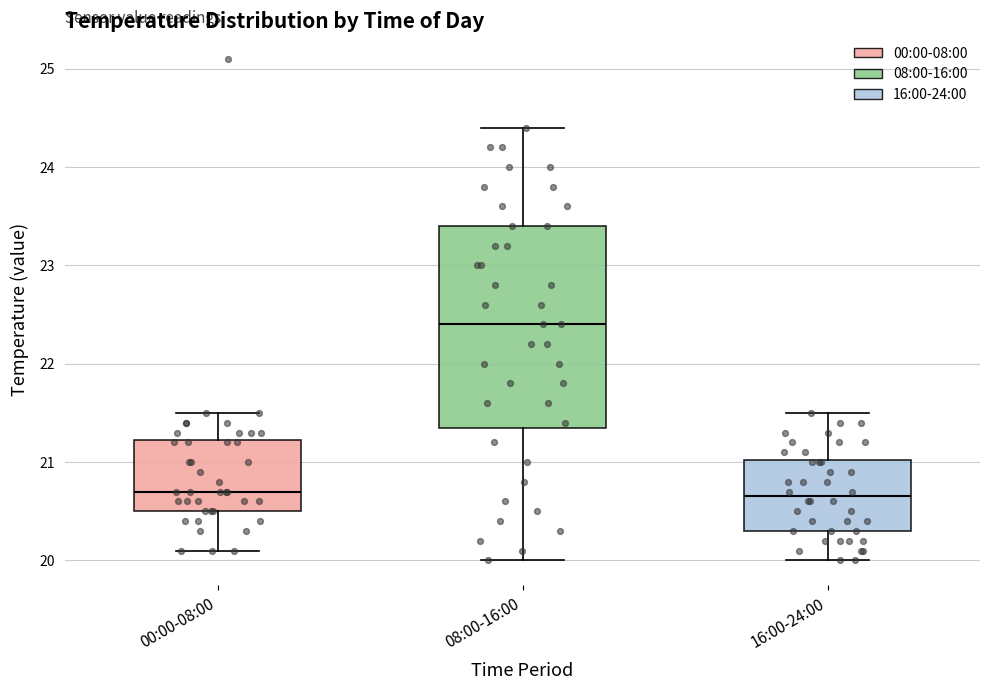

Reading left to right, read every box against the y-axis: the position of its median line, the range the box covers, and the ends of its whiskers. The values are not printed on the chart, so give them approximately, as read against the axis.

00:00-08:00: median 20.7, box 20.5 to 21.2, whiskers 20.1 to 21.5
08:00-16:00: median 22.4, box 21.4 to 23.4, whiskers 20.0 to 24.4
16:00-24:00: median 20.7, box 20.3 to 21.0, whiskers 20.0 to 21.5